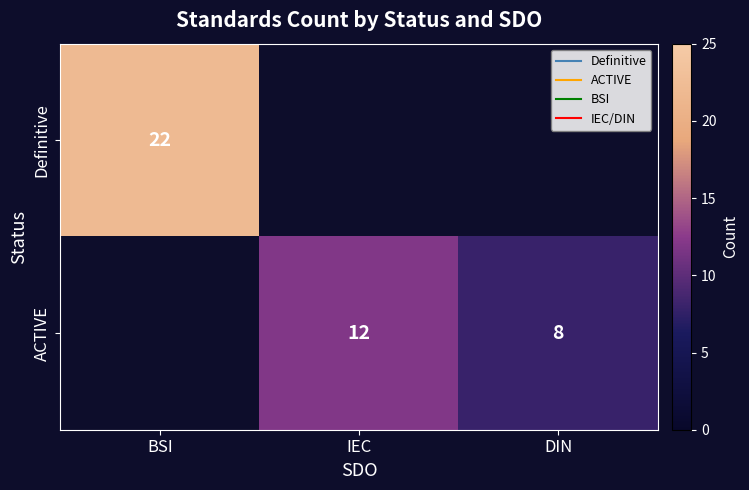

The value of ACTIVE at IEC is 7. True or false?

False